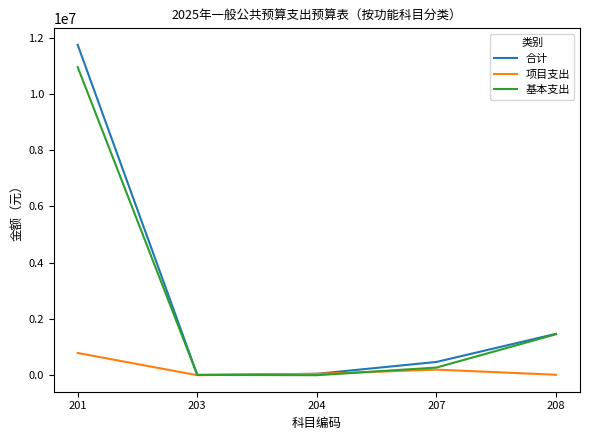

At 201, list the series in order from smallest to largest.

项目支出, 基本支出, 合计